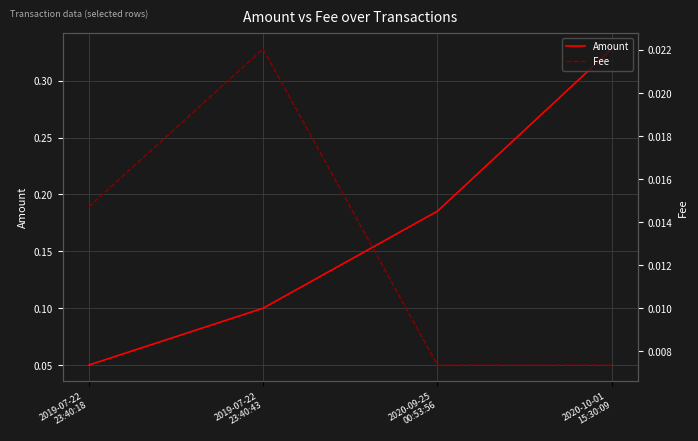

True or false: Fee has a value of 0.0 at 2020-10-01
15:30:09.

True